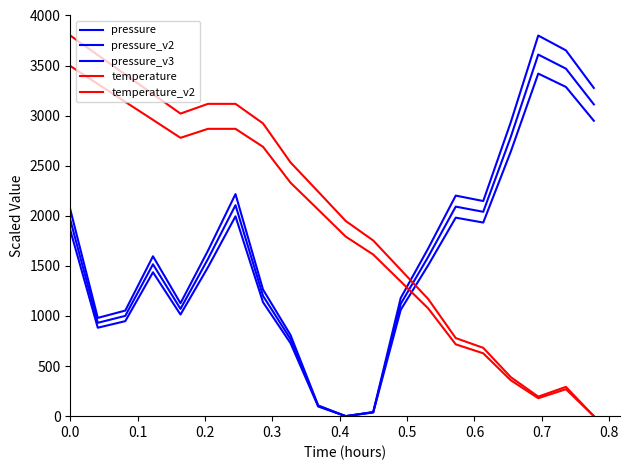

Does the chart have visible grid lines?

No